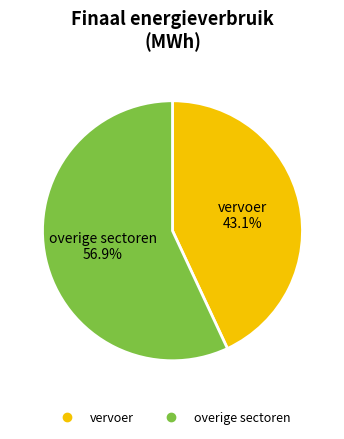

To the nearest percent, what is the difference between the largest and smallest slice percentages?

14%